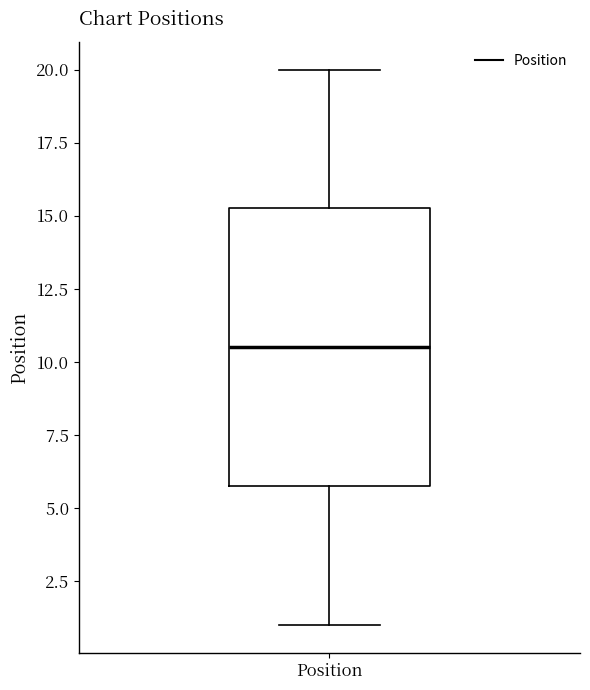

Where does the lower whisker of the box for Position end on the y-axis? The values are not printed on the chart, so give them approximately, as read against the axis.

1.0